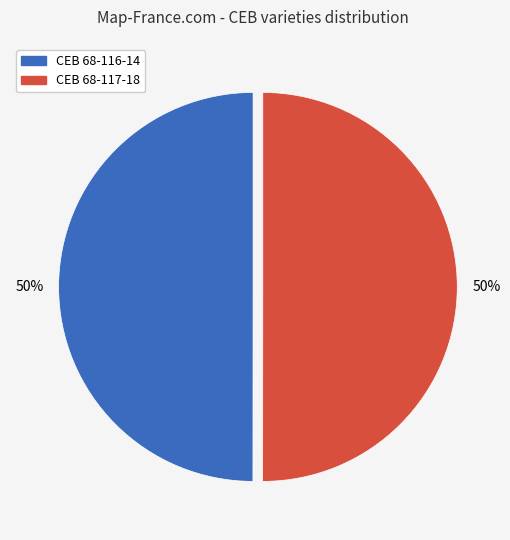

Is the sum of CEB 68-117-18 and CEB 68-116-14 greater than half?

Yes